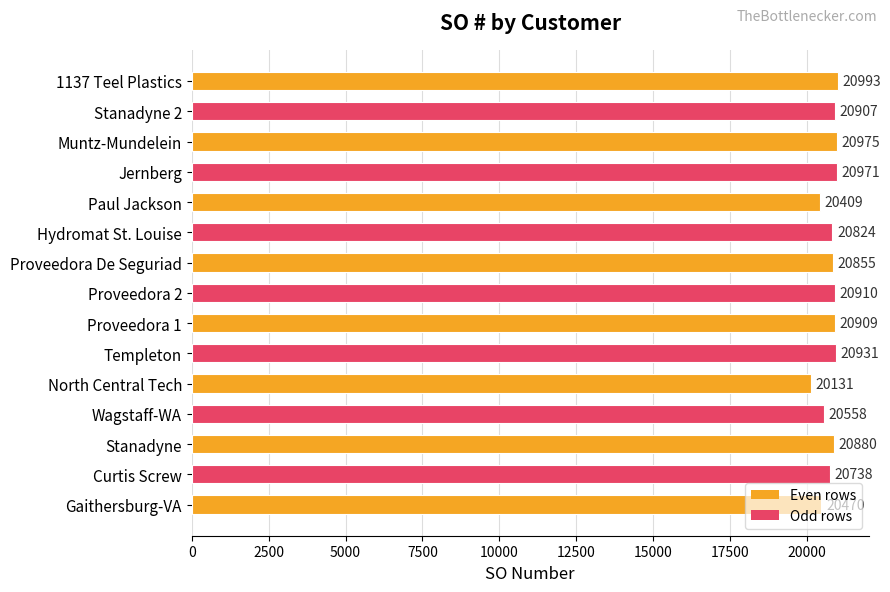

The value at Proveedora 1 is 20909. True or false?

True